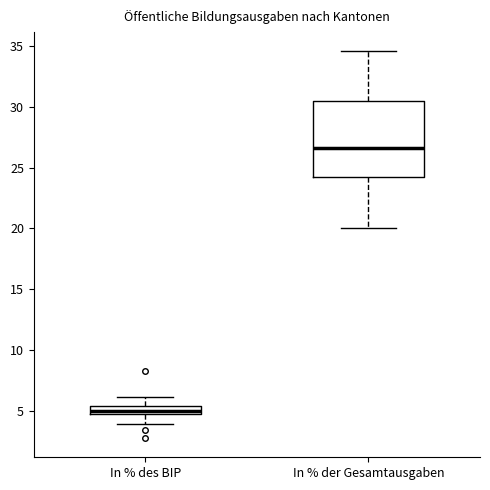

Comparing the boxes themselves (not the whiskers), which one is the tallest?

In % der Gesamtausgaben